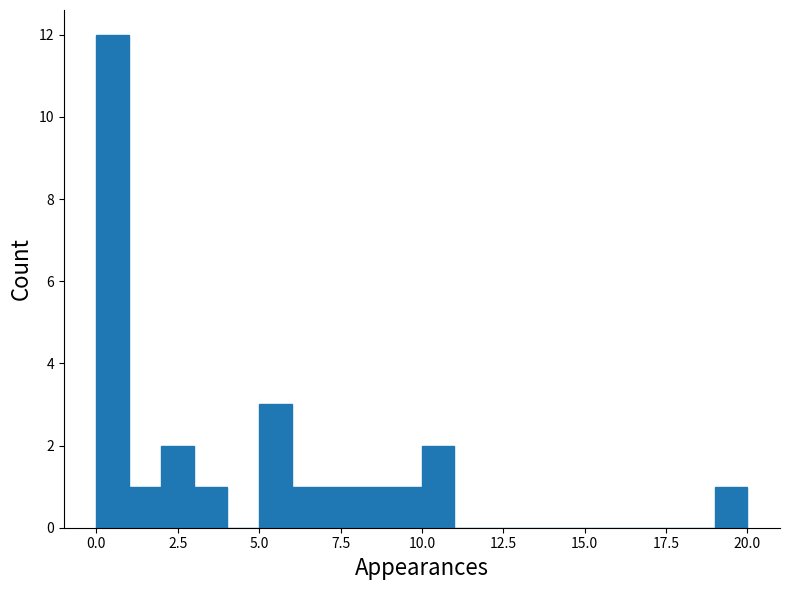

Read against the x-axis, roughly where is the centre of the tallest bar?

0.5